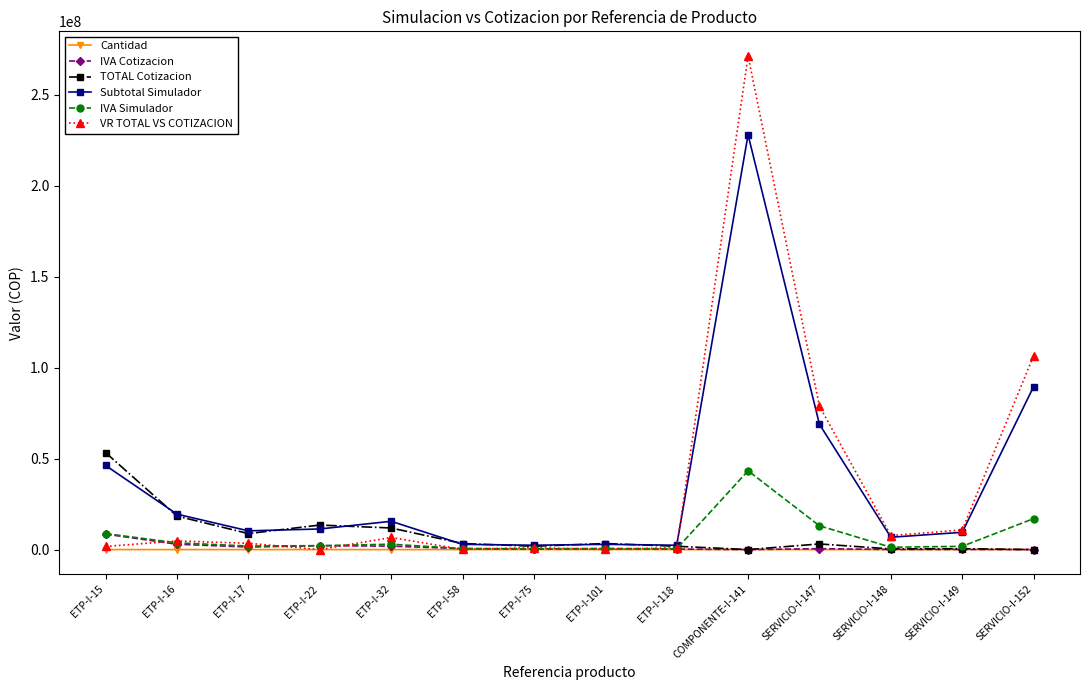

At which label does VR TOTAL VS COTIZACION reach its peak?

COMPONENTE-I-141